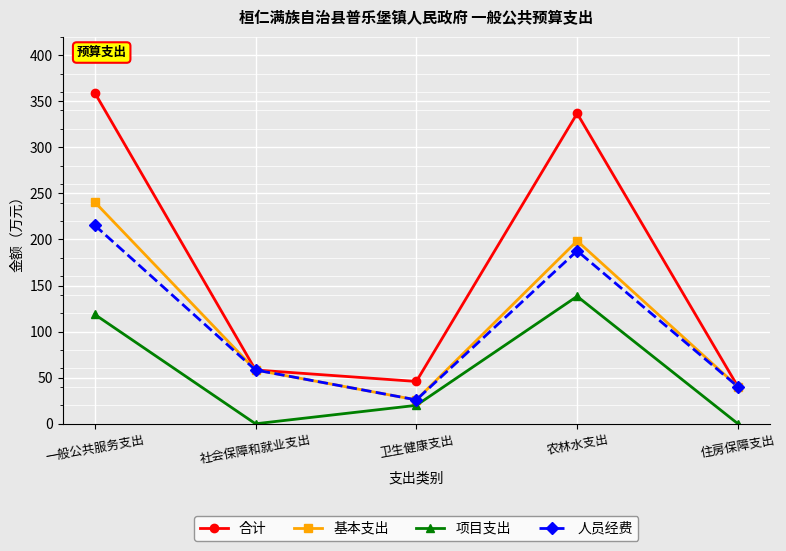

The value of 合计 at 农林水支出 is 522.2. True or false?

False